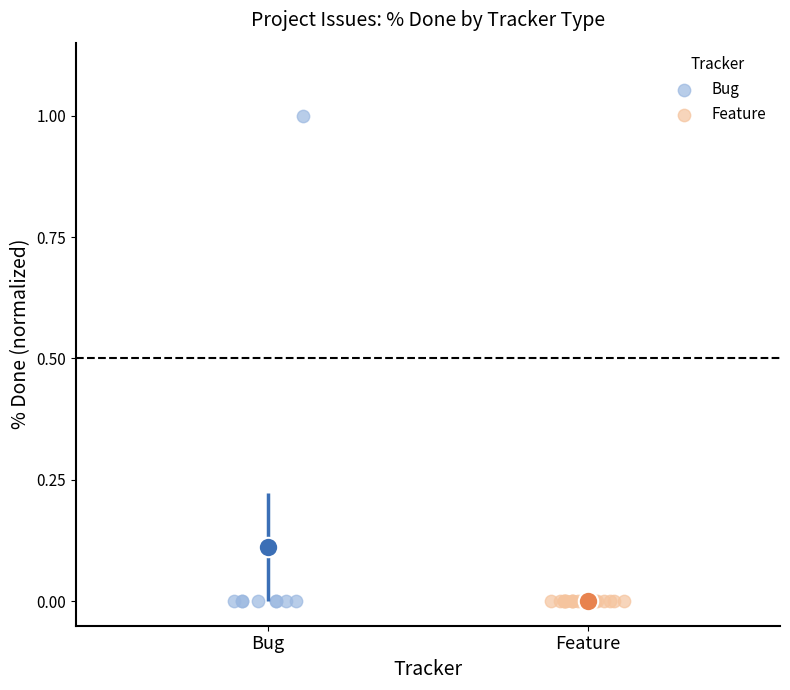

Which series reaches the maximum Y coordinate?

Bug